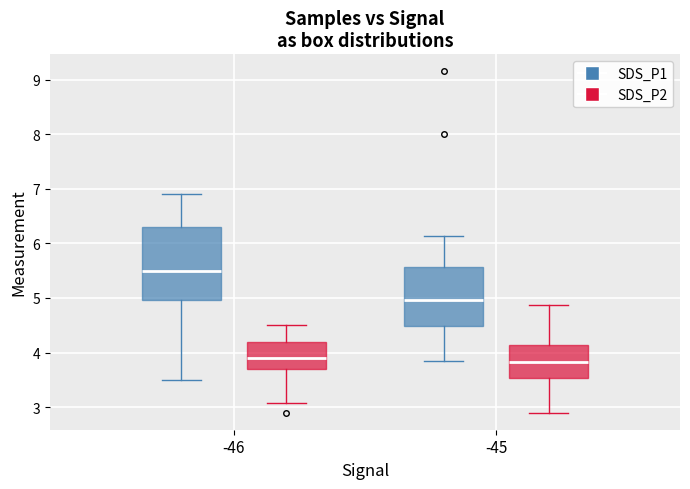

Which box has the highest median line?

-46 (SDS_P1)